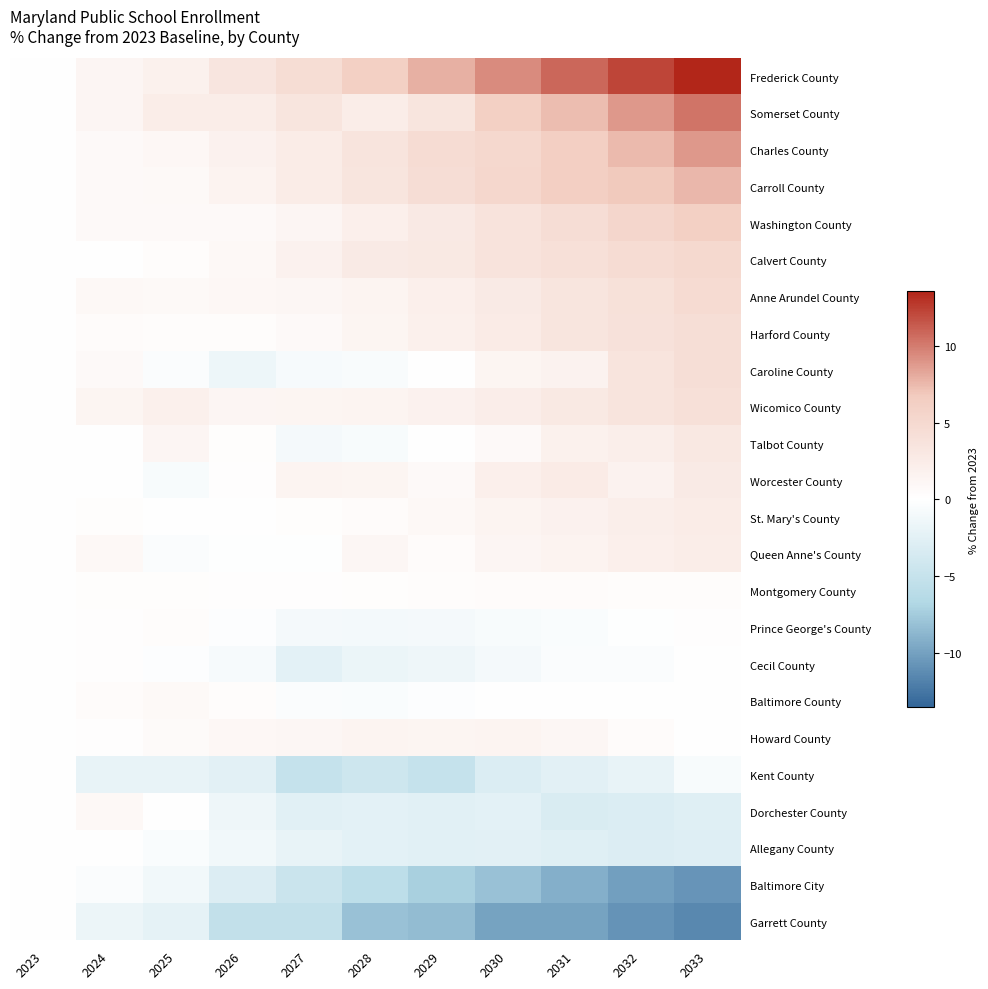

At which category is the sum across all series the highest?

2033